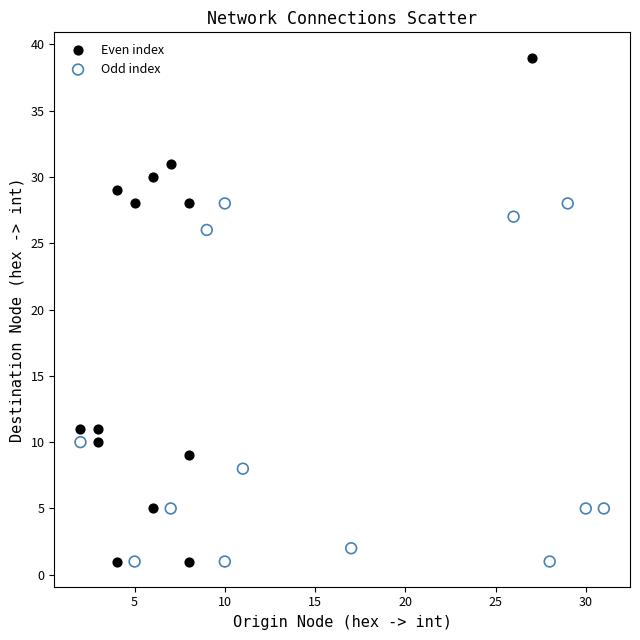

Which series reaches the maximum Y coordinate?

Even index